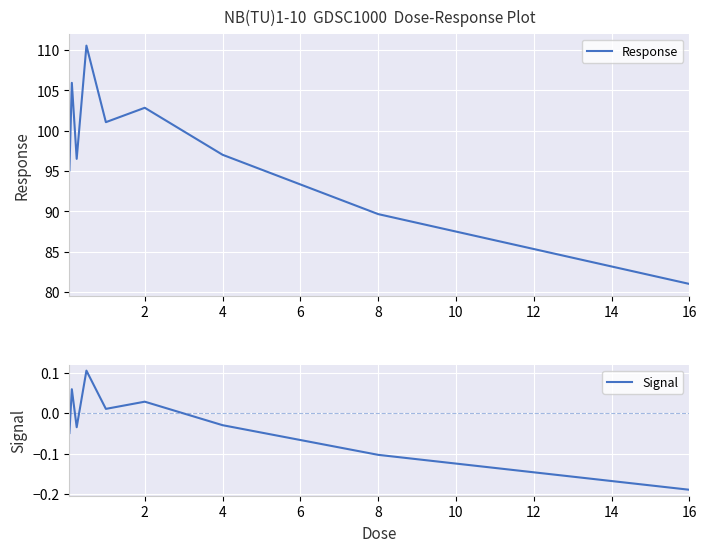

Which series has the widest spread of values?

Response